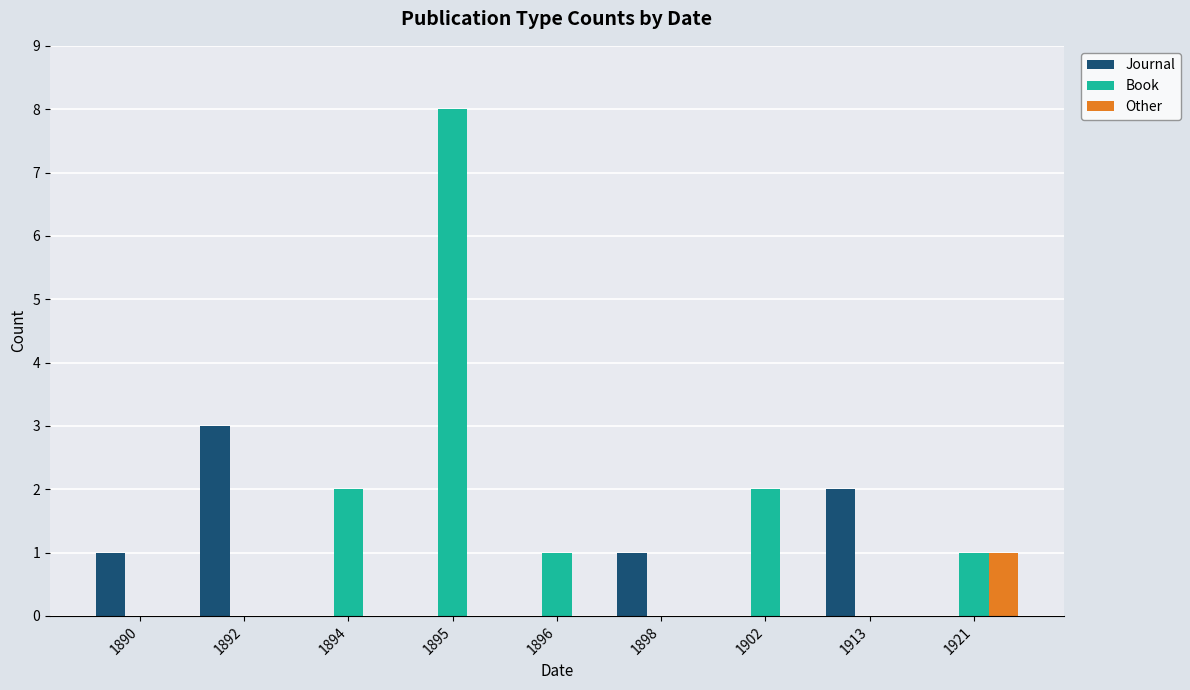

Reading left to right, extract all data points from this chart.

Journal: 1	3	0	0	0	1	0	2	0
Book: 0	0	2	8	1	0	2	0	1
Other: 0	0	0	0	0	0	0	0	1